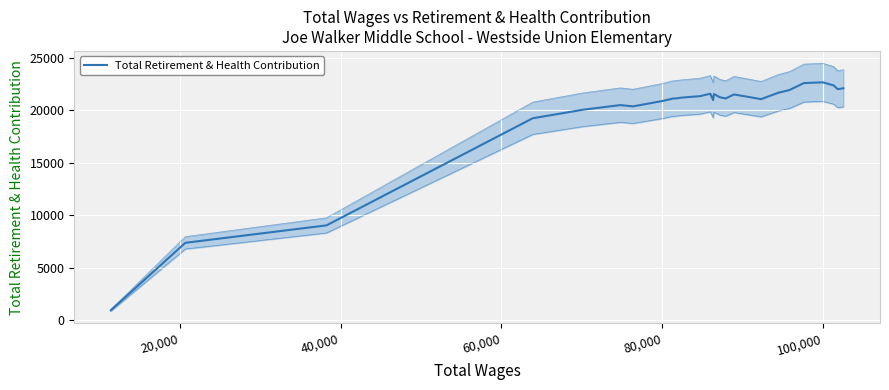

What is the difference between the maximum and minimum values?

21702